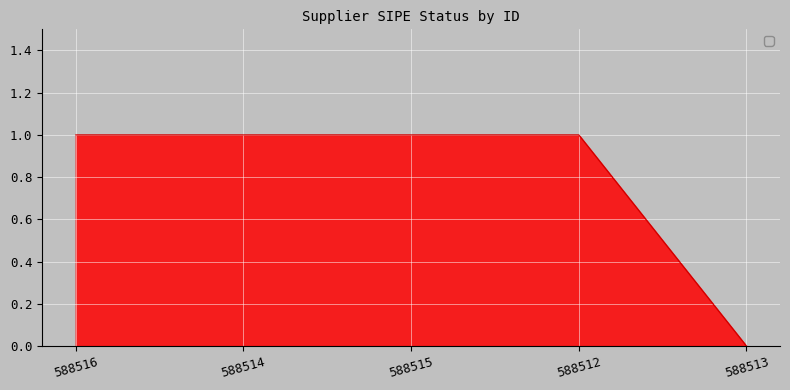

Which label corresponds to the smallest value in the chart?

588513